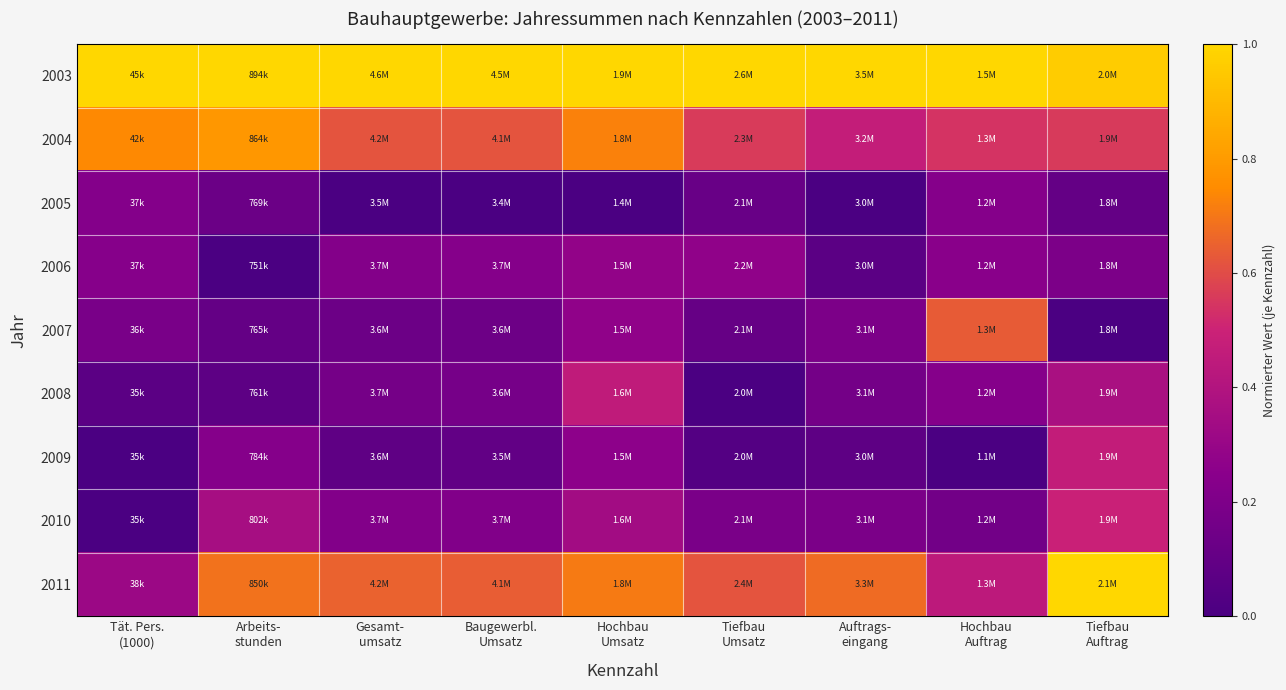

Which has a higher value, Hochbau
Umsatz or Auftrags-
eingang?

Hochbau
Umsatz